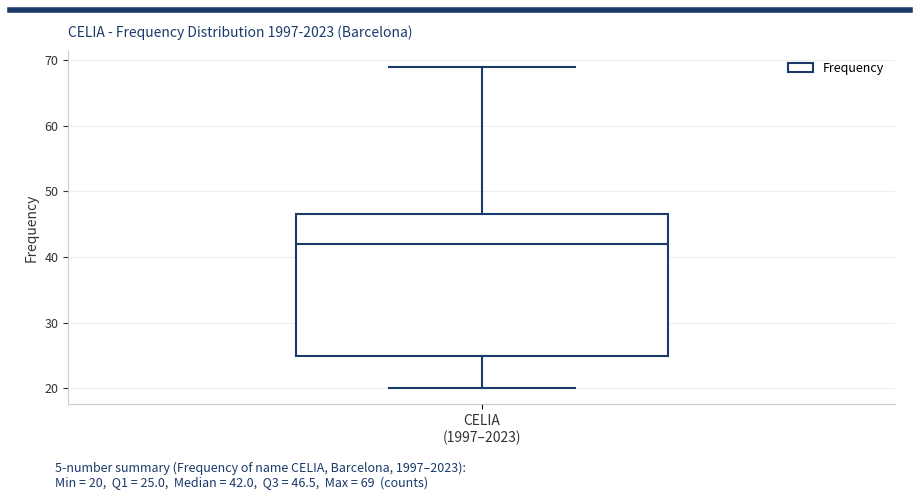

Read this box plot against the y-axis: the position of the median line, the range covered by the box, and the ends of both whiskers. The values are not printed on the chart, so give them approximately, as read against the axis.

median 42, box 25 to 47, whiskers 20 to 69